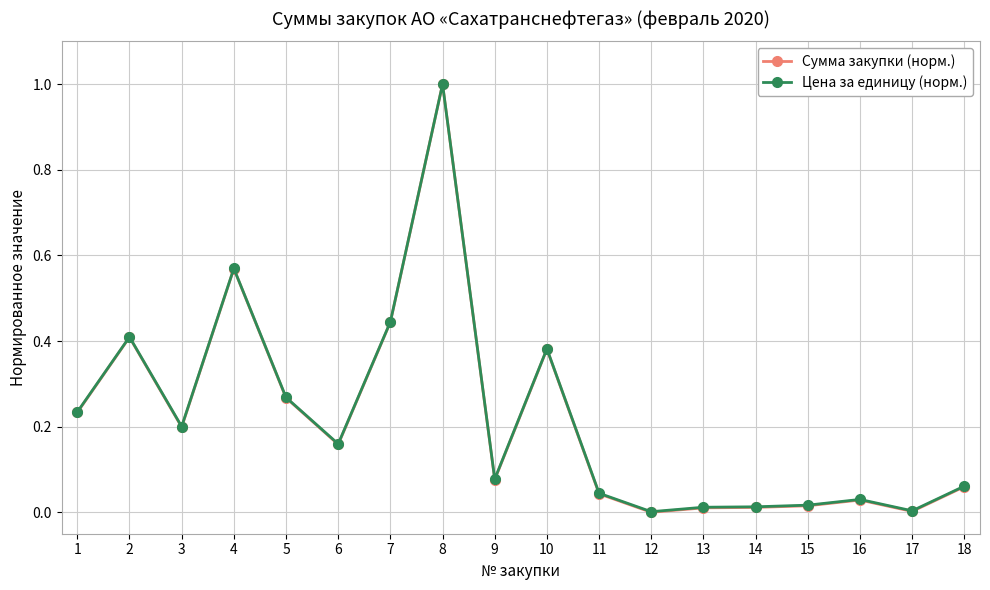

Is the value of Цена за единицу (норм.) at 17 greater than the value of Сумма закупки (норм.) at 18?

No